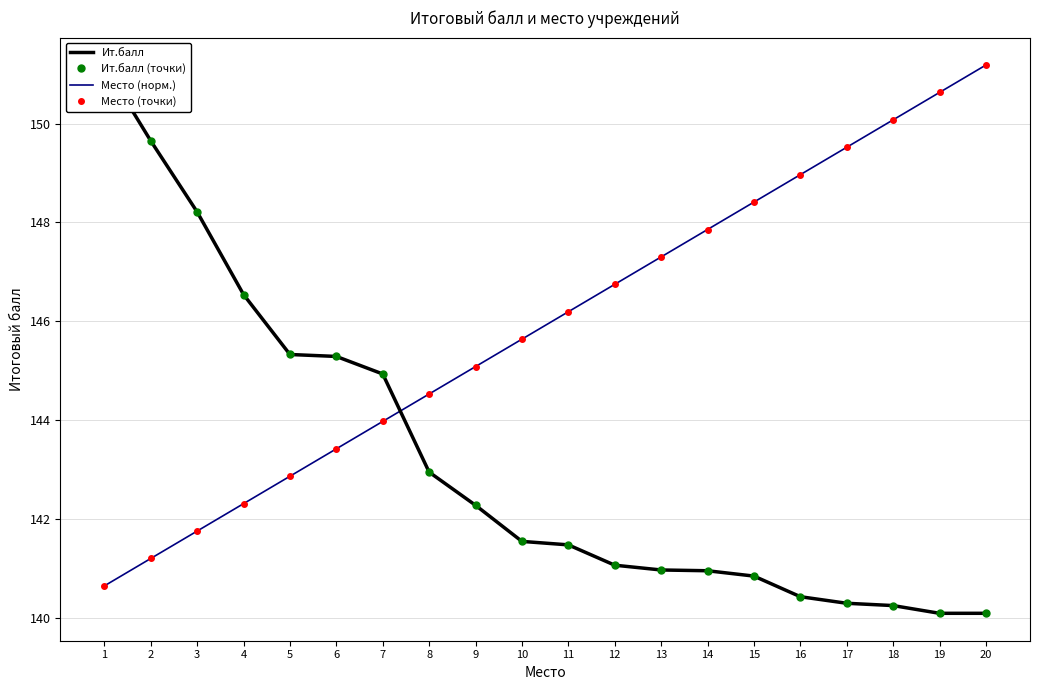

True or false: Ит.балл and Ит.балл (точки) intersect in this chart.

False